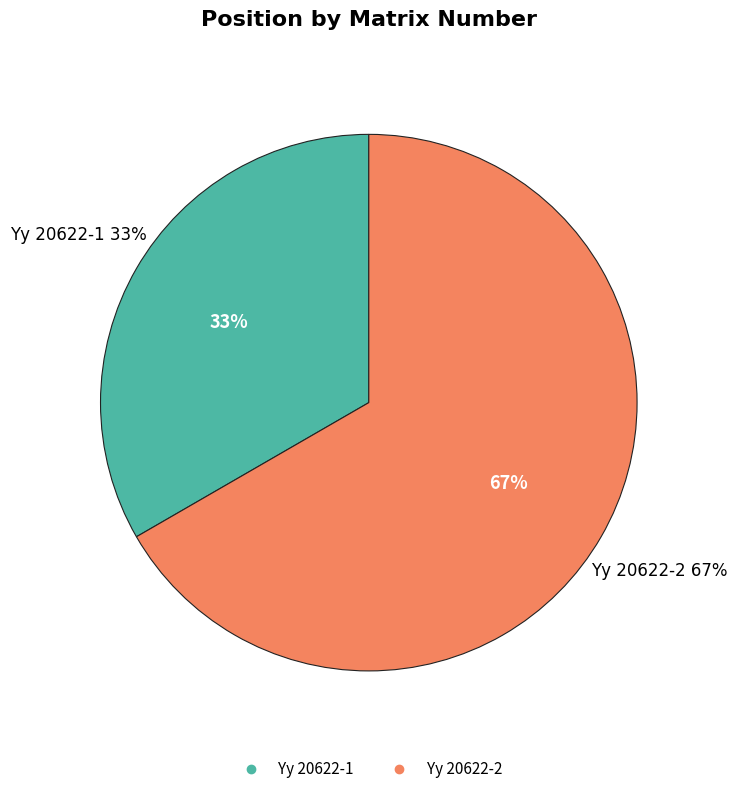

To the nearest percent, what percentage of the pie is Yy 20622-2?

67%